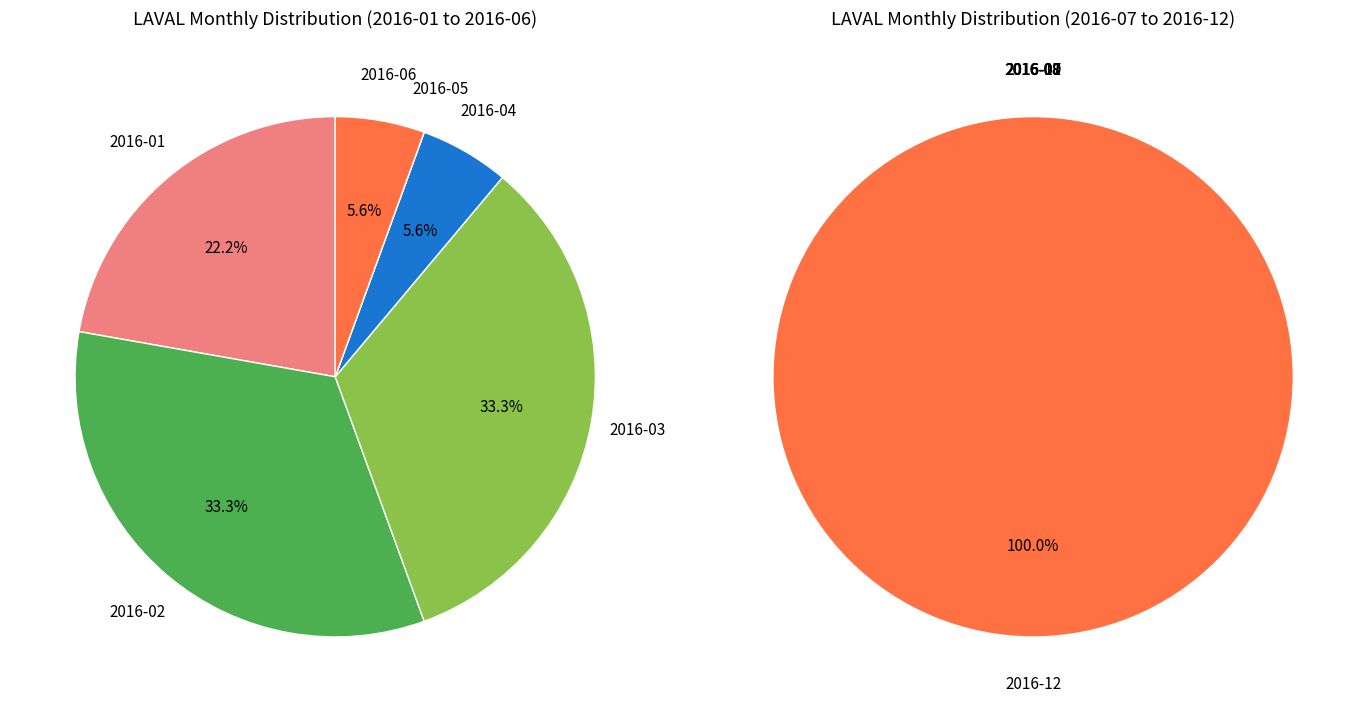

Rank the categories by value from highest to lowest.

2016-02, 2016-03, 2016-01, 2016-04, 2016-06, 2016-05